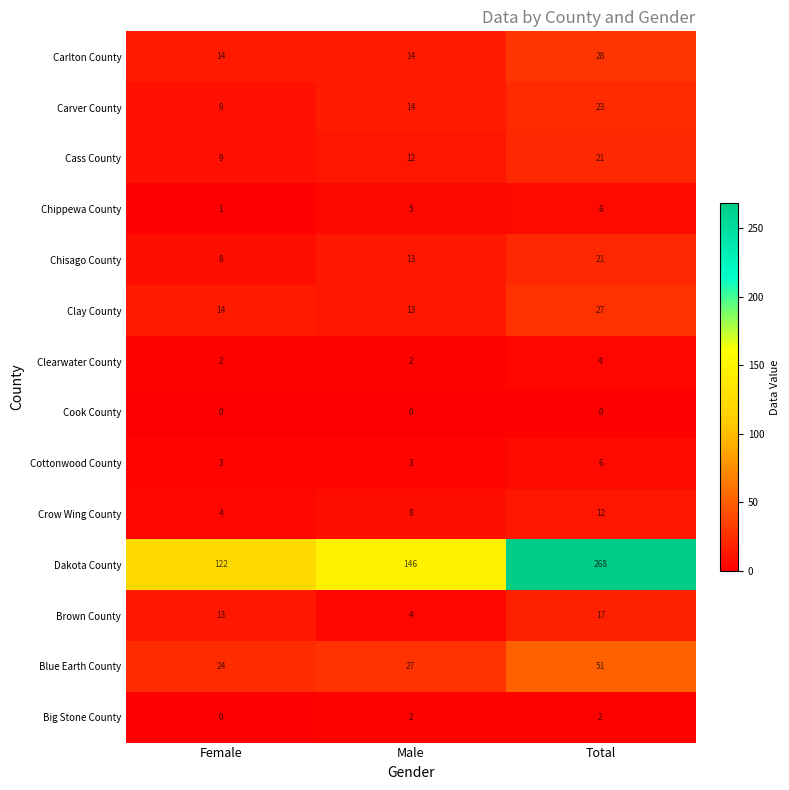

At which label does Clay County reach its peak?

Total